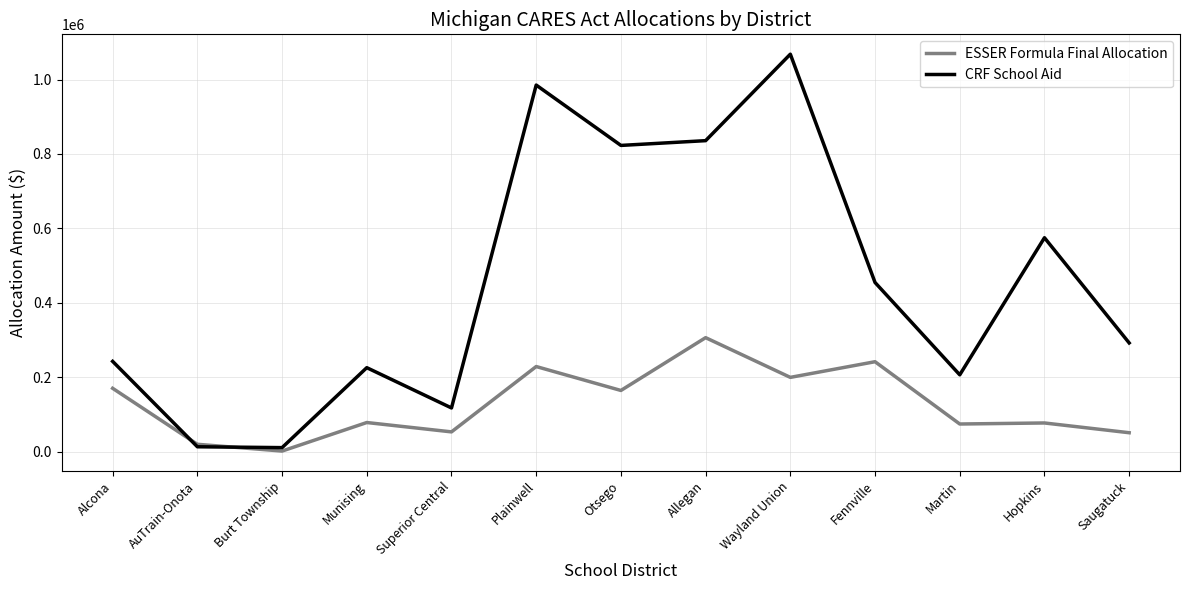

Rank the series by their maximum value, from highest to lowest.

CRF School Aid, ESSER Formula Final Allocation